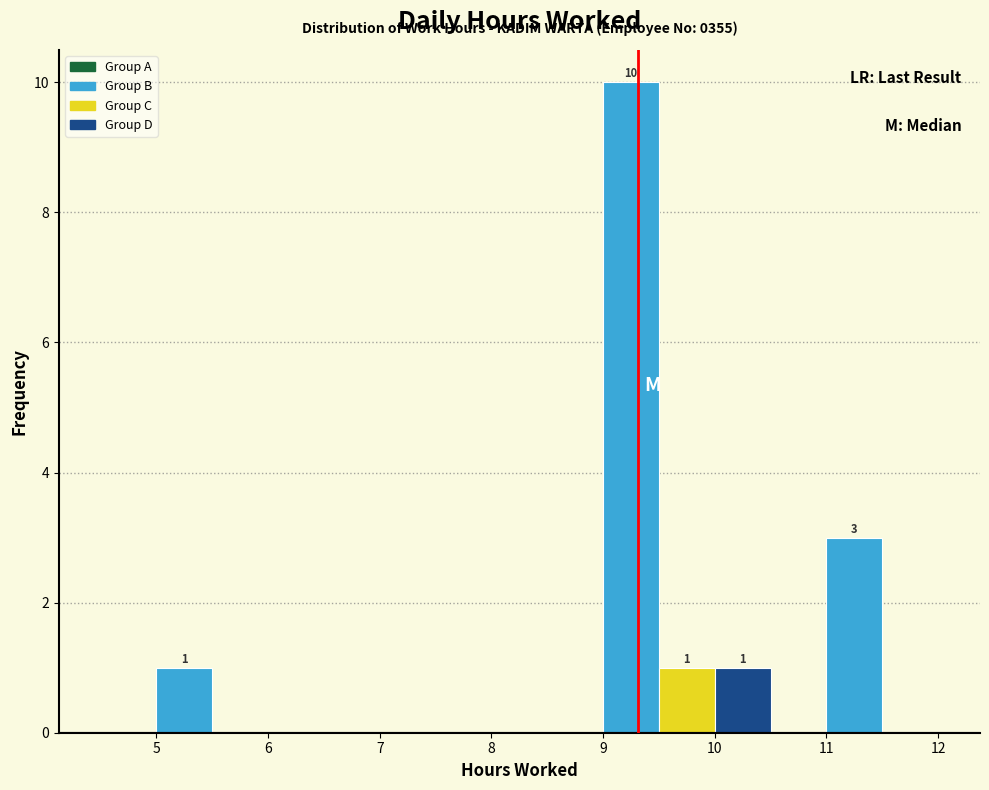

Over which range of the x-axis is the bar tallest?

9.0 to 9.5